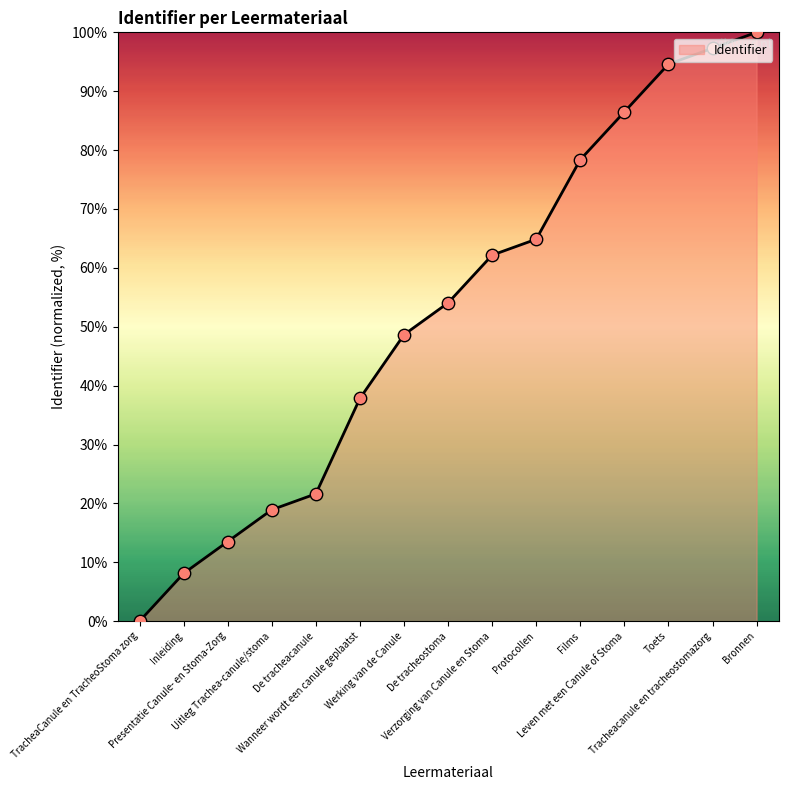

Approximately how many times larger is the value at Uitleg Trachea-canule/stoma compared to Werking van de Canule?

0.4